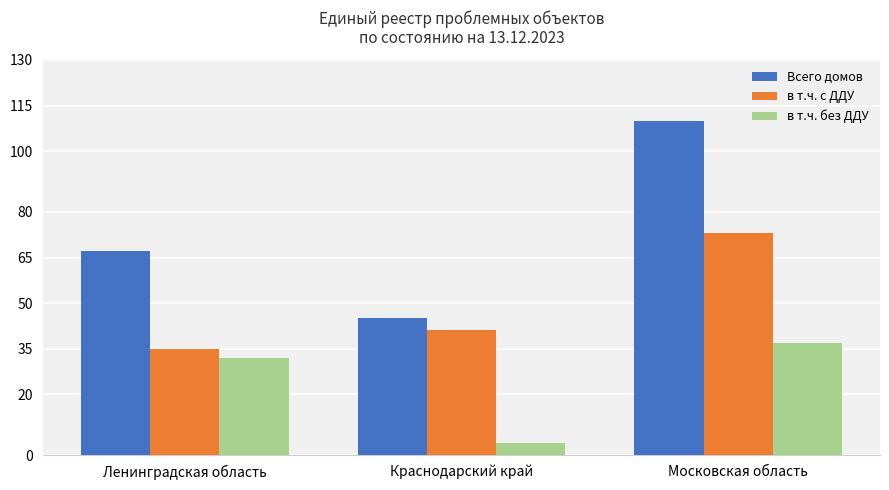

Reading left to right, extract all data points from this chart.

Всего домов: 67	45	110
в т.ч. с ДДУ: 35	41	73
в т.ч. без ДДУ: 32	4	37